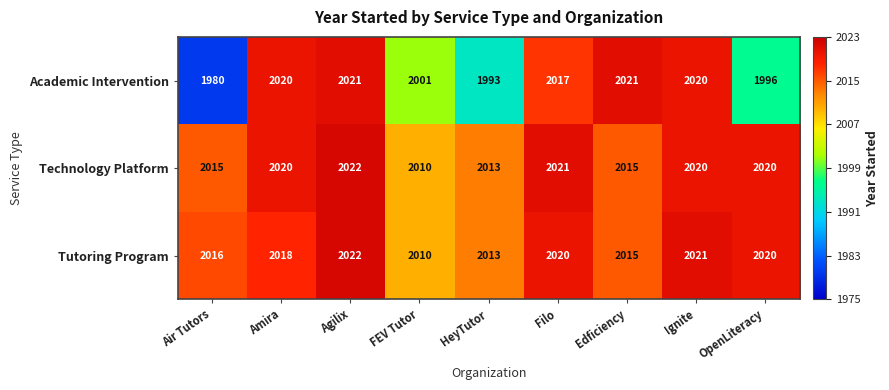

Which series has the widest spread of values?

Academic Intervention